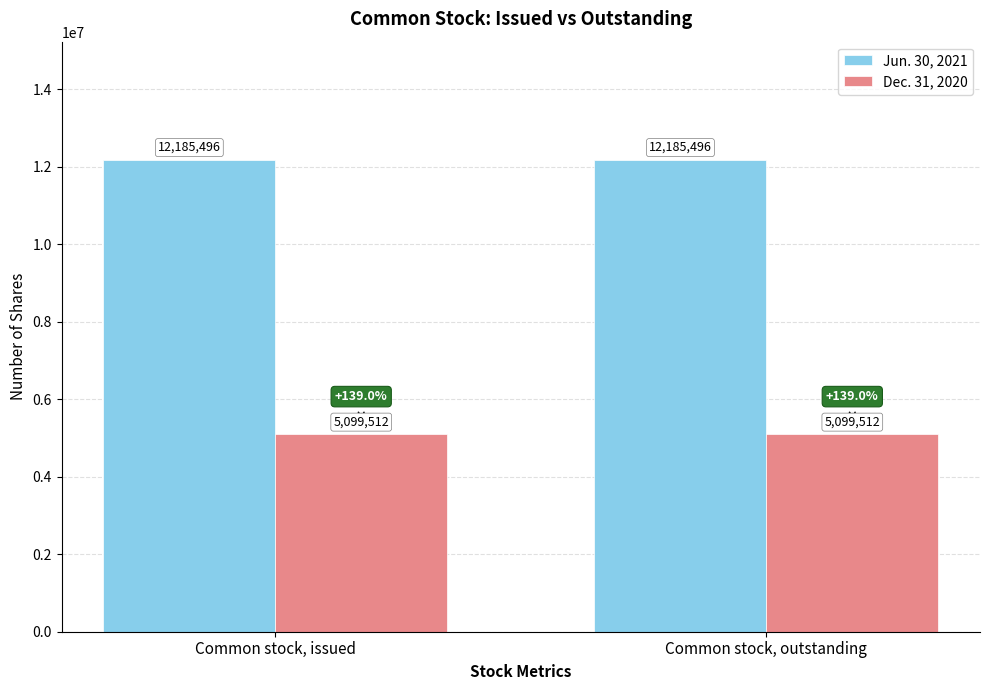

Reading left to right, transcribe all the data shown in this chart.

Jun. 30, 2021: Common stock, issued=12185496	Common stock, outstanding=12185496
Dec. 31, 2020: Common stock, issued=5099512	Common stock, outstanding=5099512